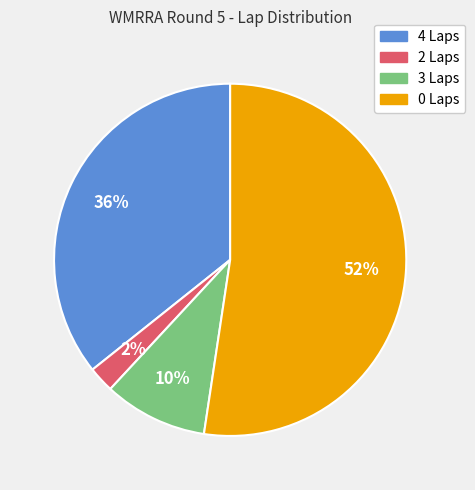

Is there any slice that represents more than half of the pie?

Yes